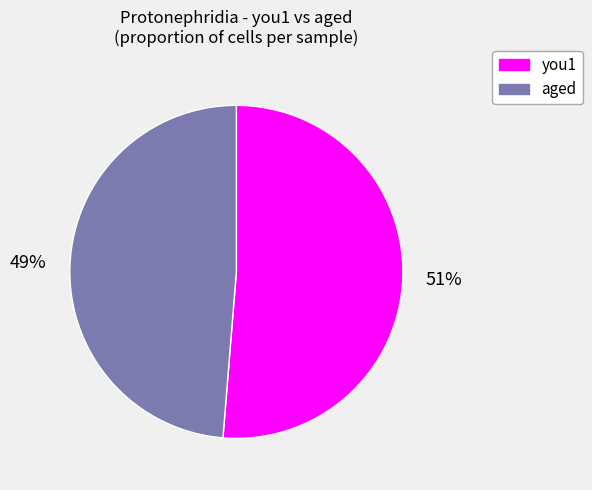

Is there any slice that represents more than half of the pie?

Yes